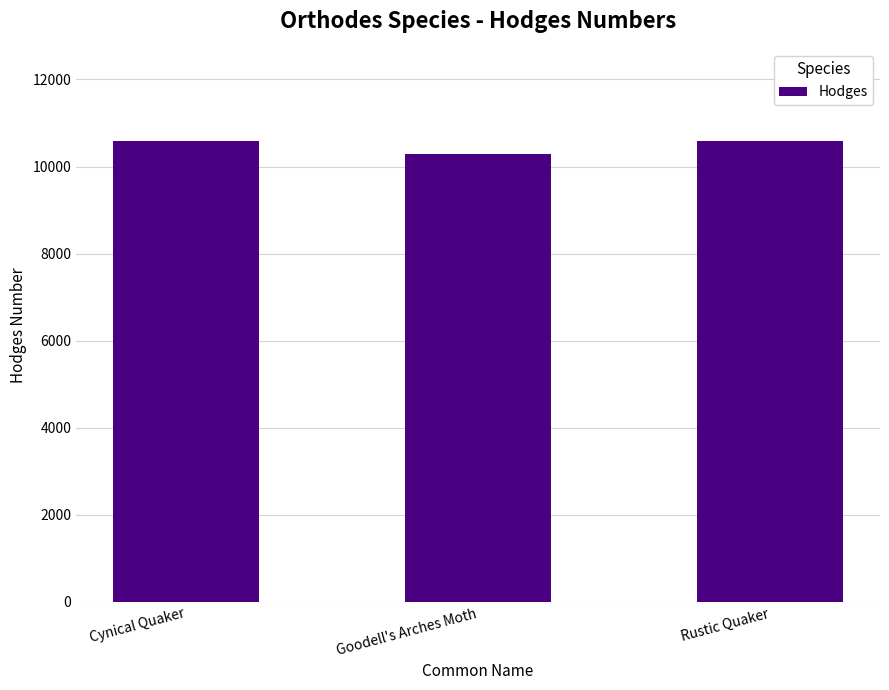

What is the difference between the maximum and minimum values?

298